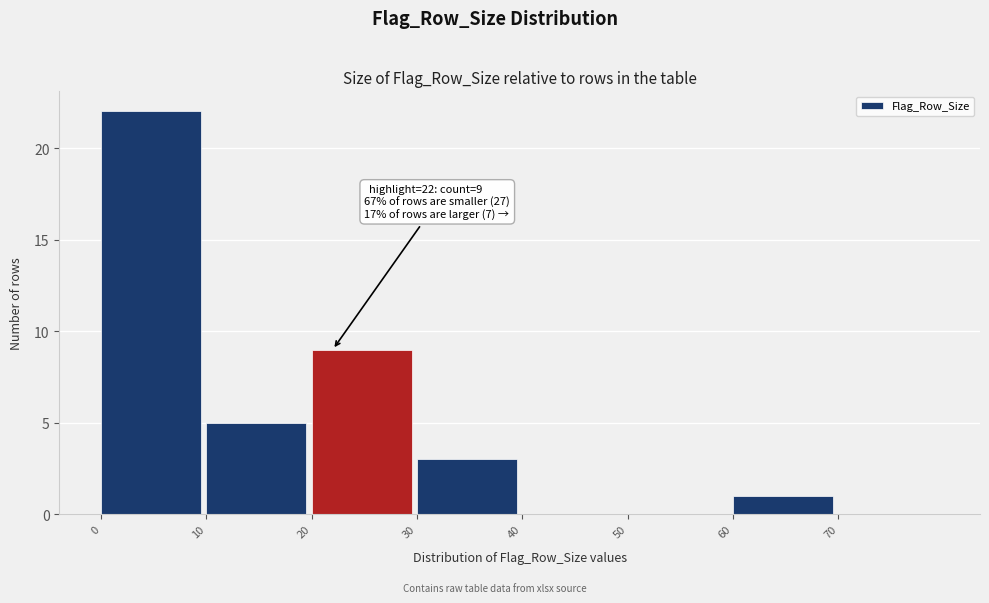

Over which range of the x-axis is the bar tallest?

0 to 10